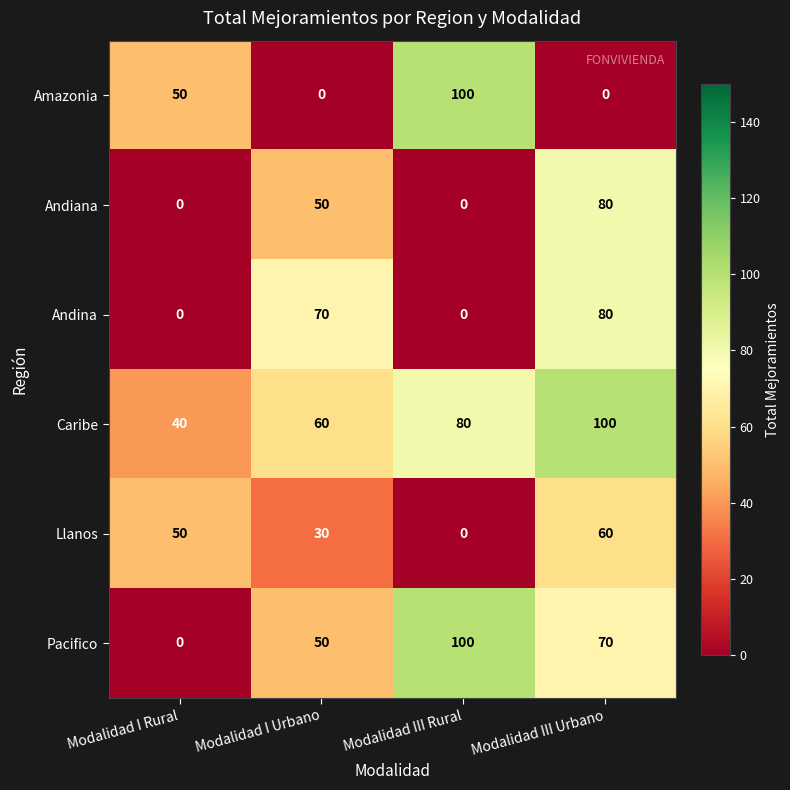

What is the greatest value displayed?

100